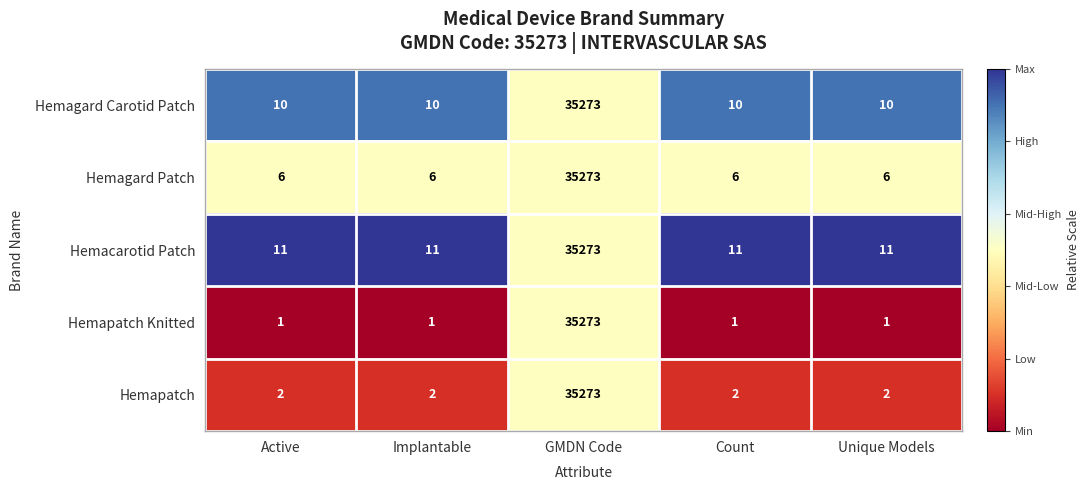

Reading left to right, what are all the values shown in this chart?

Hemagard Carotid Patch: Active=10	Implantable=10	GMDN Code=35273	Count=10	Unique Models=10
Hemagard Patch: Active=6	Implantable=6	GMDN Code=35273	Count=6	Unique Models=6
Hemacarotid Patch: Active=11	Implantable=11	GMDN Code=35273	Count=11	Unique Models=11
Hemapatch Knitted: Active=1	Implantable=1	GMDN Code=35273	Count=1	Unique Models=1
Hemapatch: Active=2	Implantable=2	GMDN Code=35273	Count=2	Unique Models=2